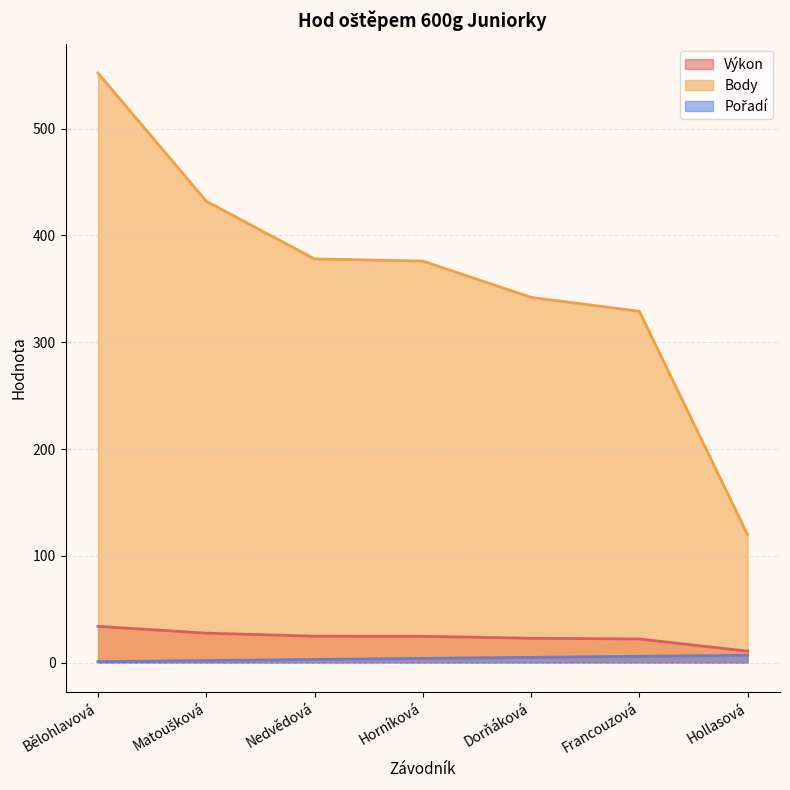

How many lines are shown in the chart?

3